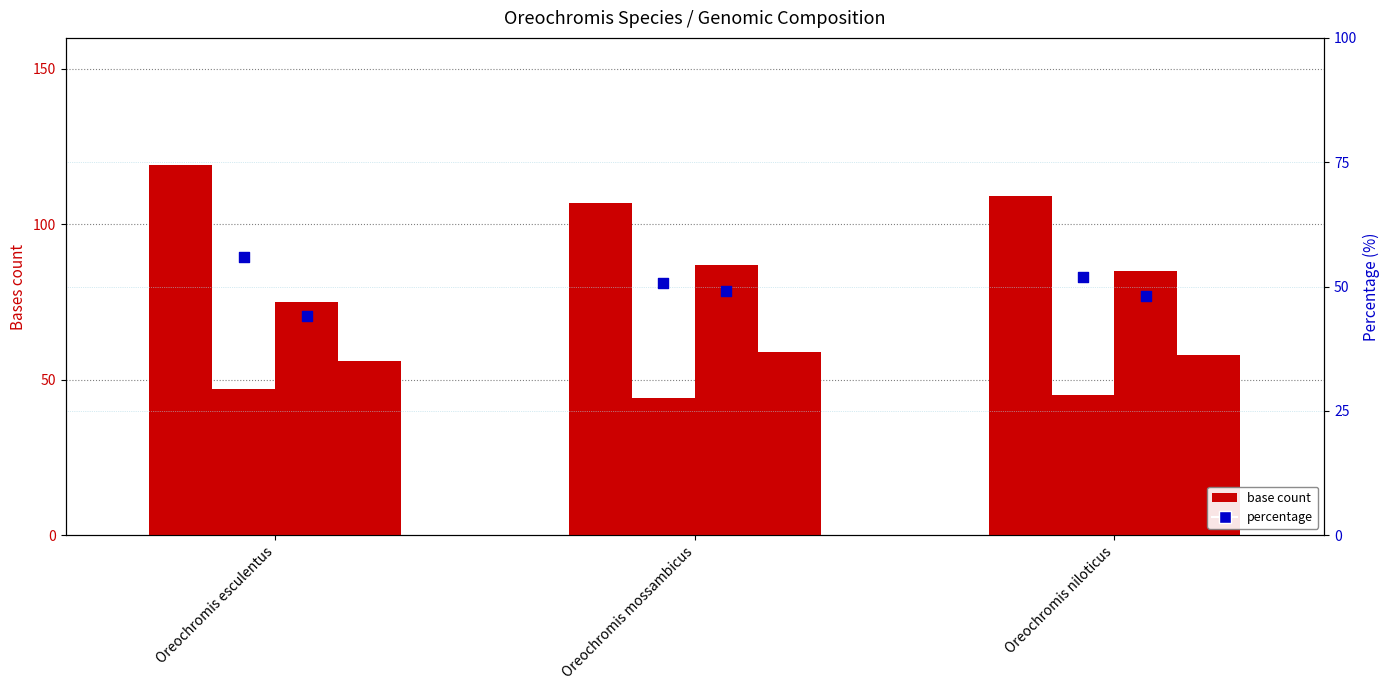

At how many categories does at least one series exceed 68?

3